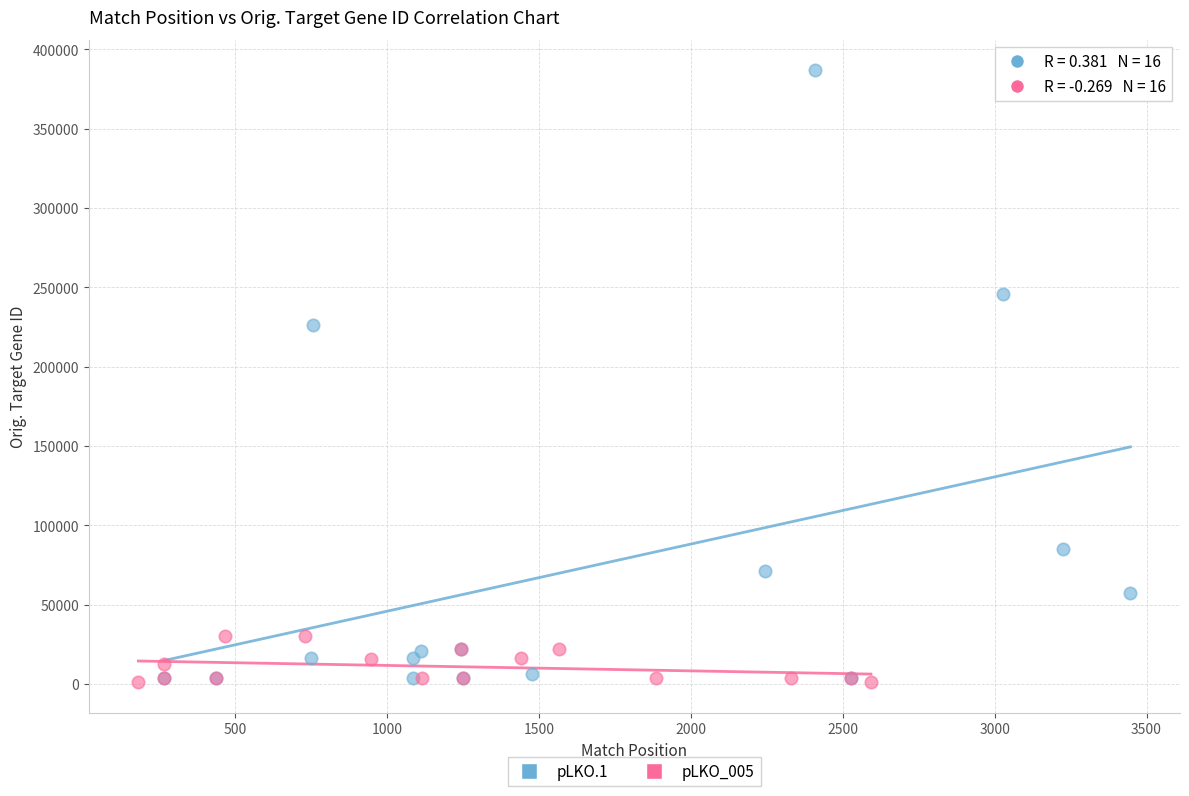

Which series reaches the maximum Y coordinate?

pLKO.1